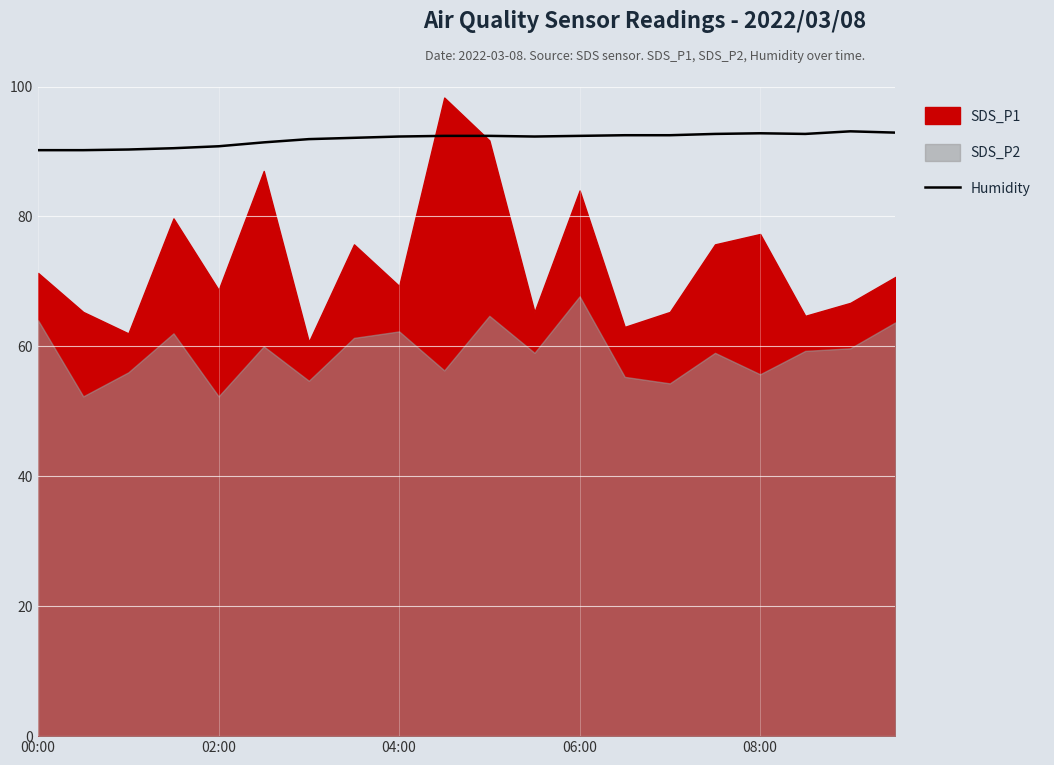

What is the difference between the maximum and minimum values?

2.9